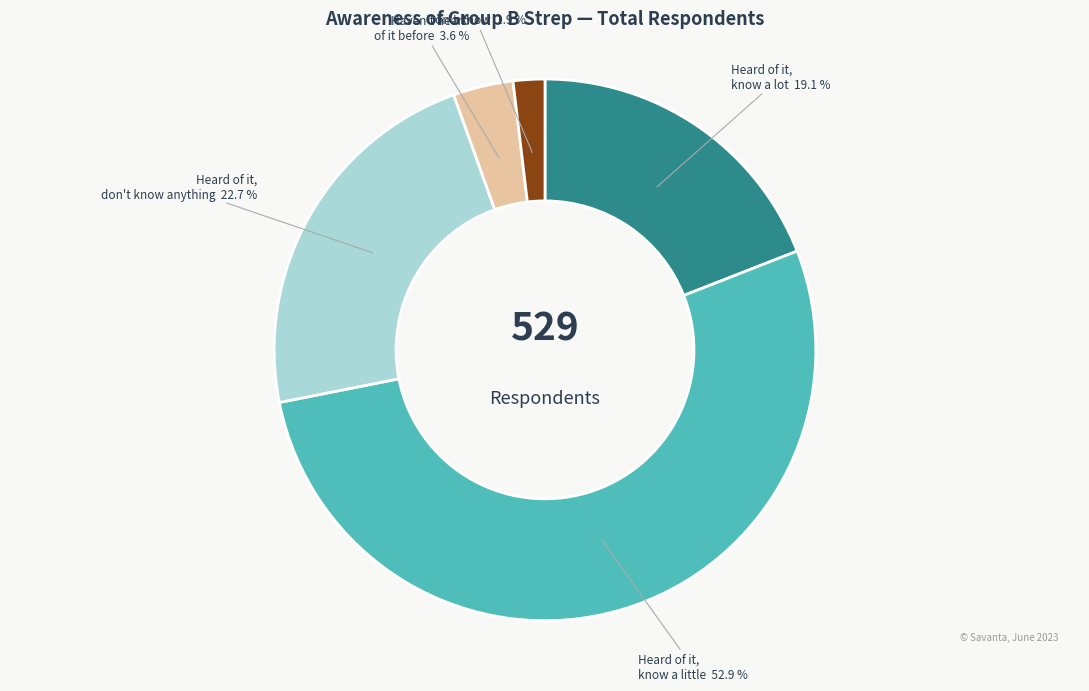

What is the majority slice?

Heard of it, and know a little about it